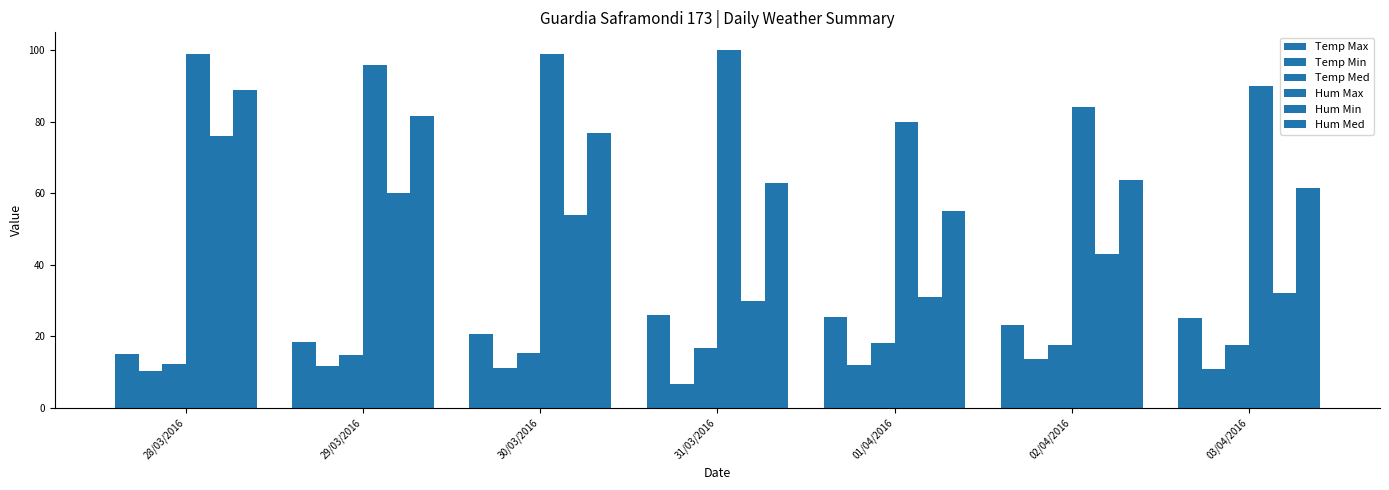

Between 28/03/2016 and 30/03/2016, which series saw the biggest shift?

Hum Min